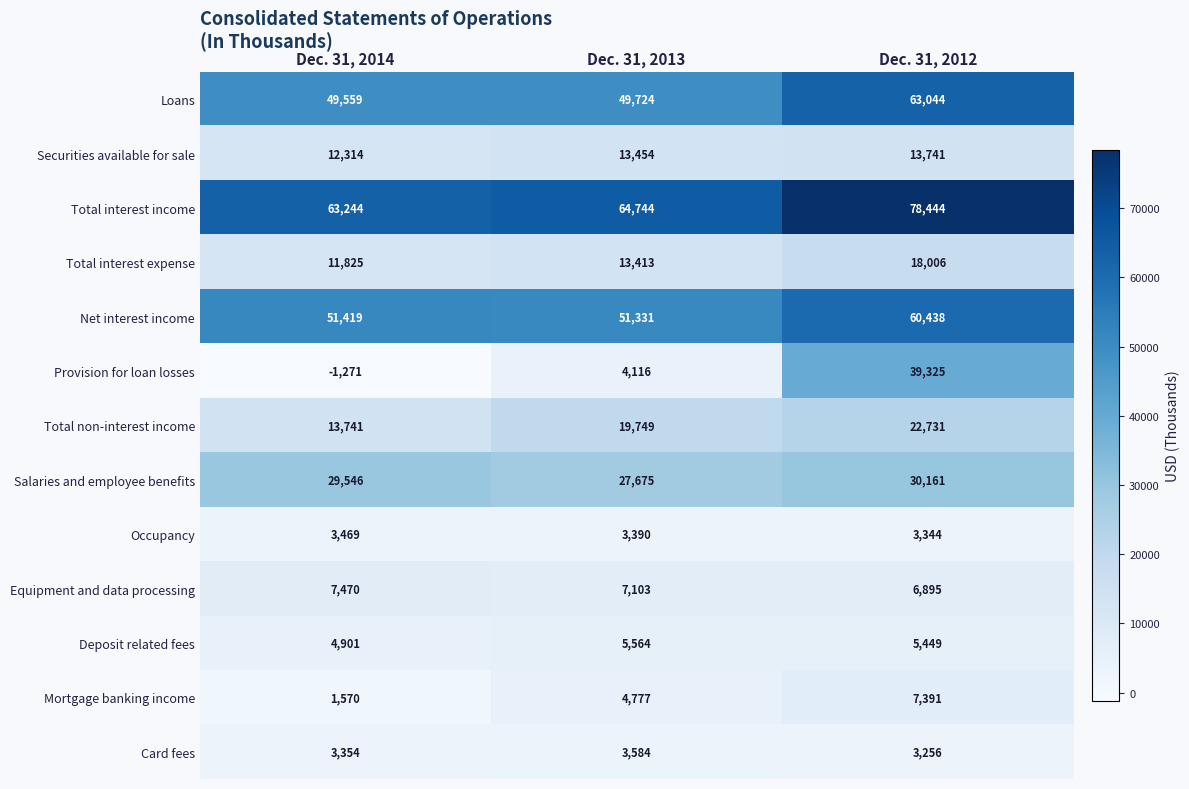

At which label is Card fees closest to 3420?

Dec. 31, 2014